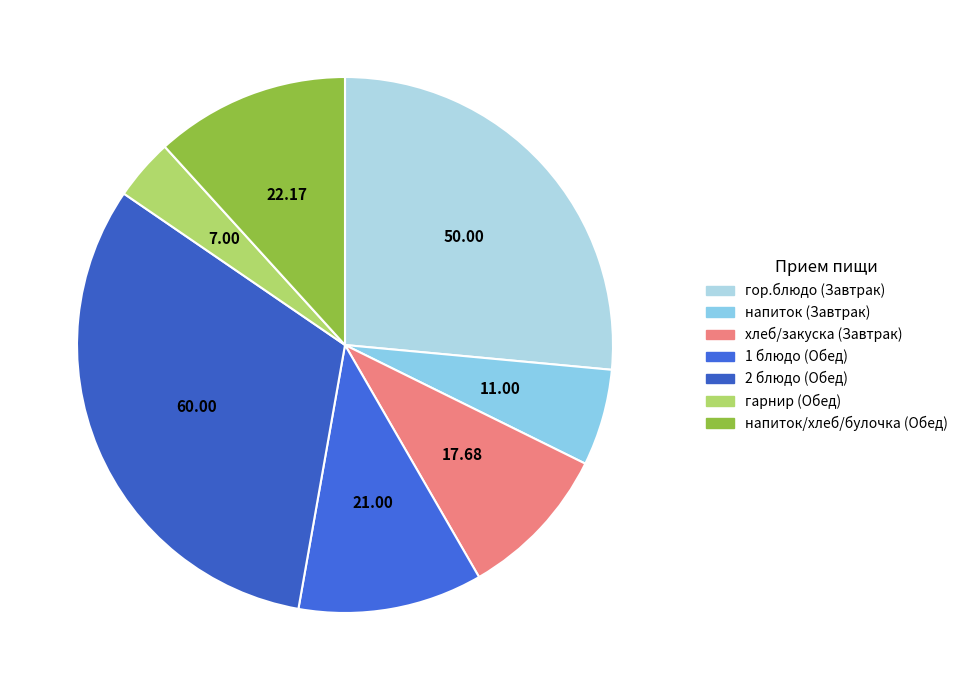

How many slices are in this pie chart?

7